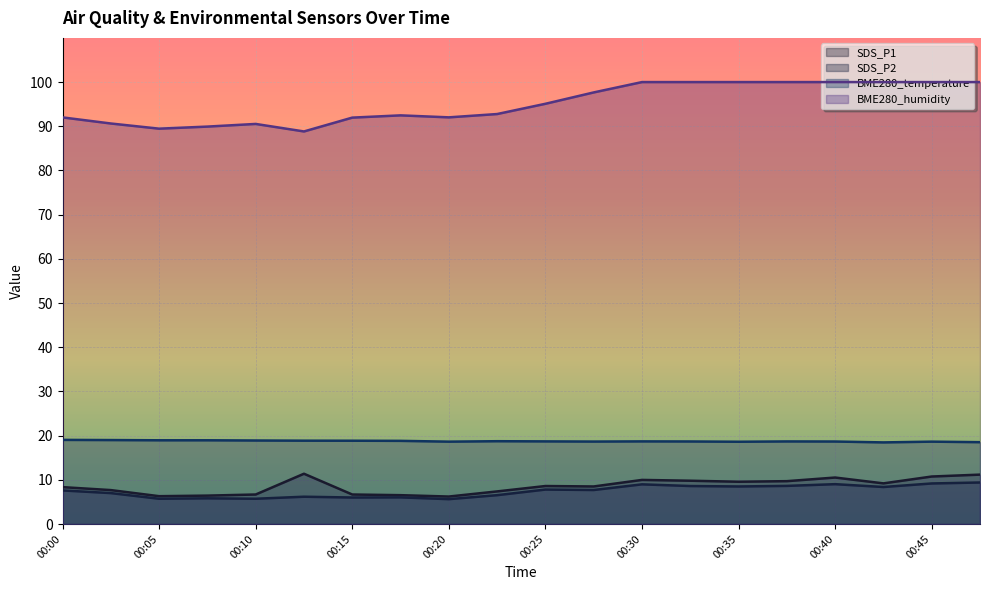

What is the approximate value of SDS_P2 at 00:40?

9.0